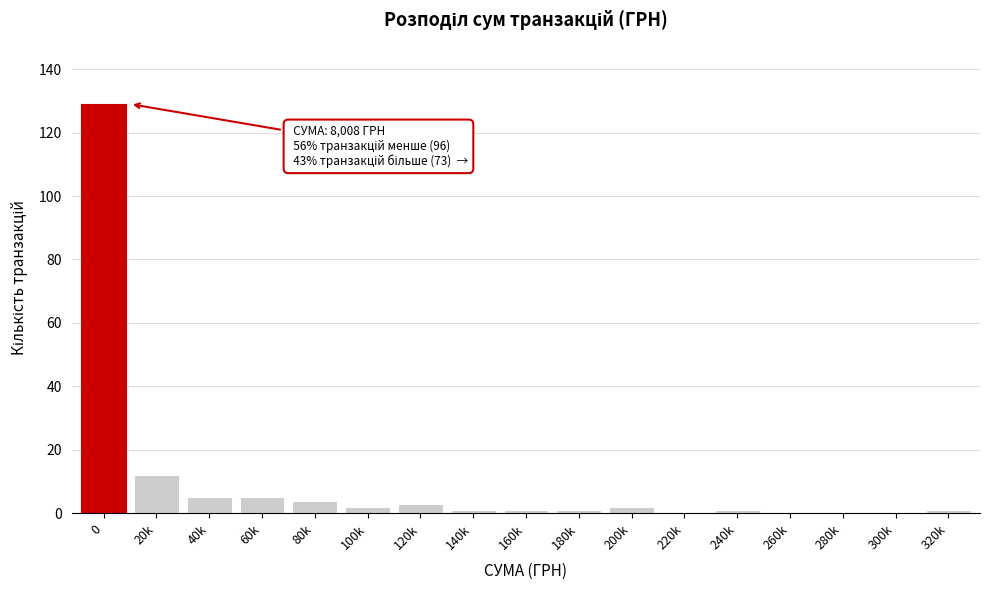

Reading left to right, extract all data points from this chart.

0=129	20k=12	40k=5	60k=5	80k=4	100k=2	120k=3	140k=1	160k=1	180k=1	200k=2	220k=0	240k=1	260k=0	280k=0	300k=0	320k=1